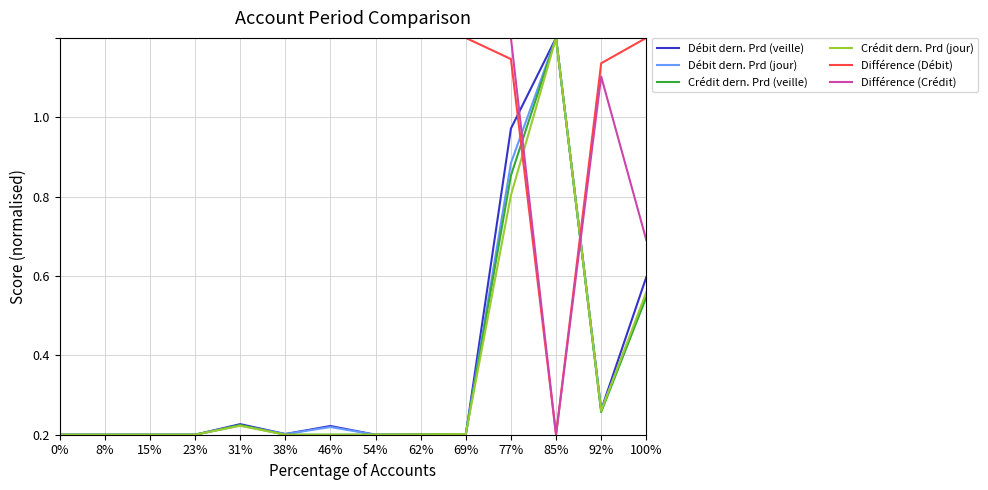

Where is the first local maximum for Crédit dern. Prd (veille)?

31%